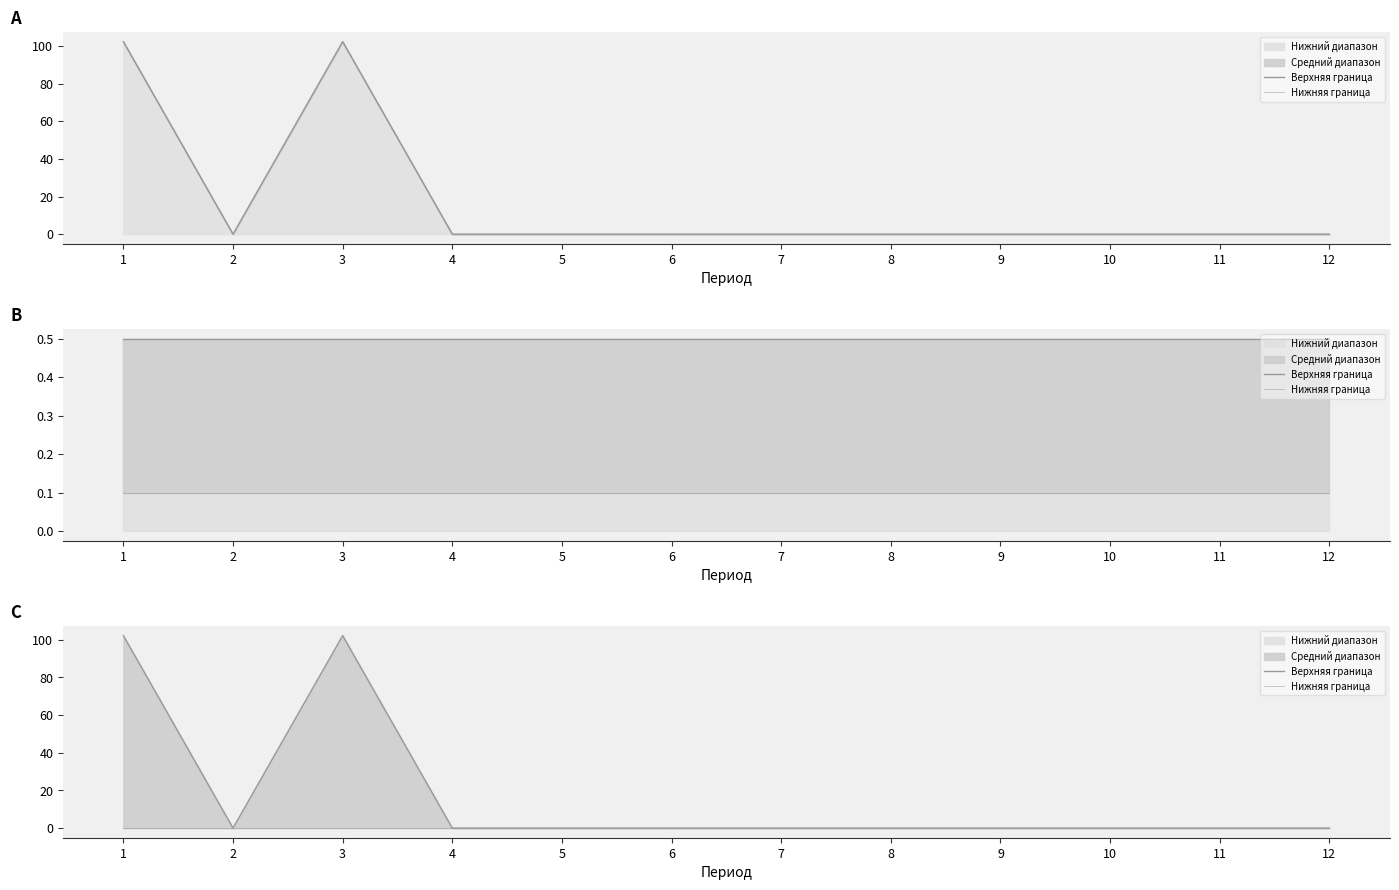

Reading left to right, extract all data points from this chart.

Верхняя граница: 102.2	0.0	102.2	0.0	0.0	0.0	0.0	0.0	0.0	0.0	0.0	0.0
Нижняя граница: 0.0	0.0	0.0	0.0	0.0	0.0	0.0	0.0	0.0	0.0	0.0	0.0